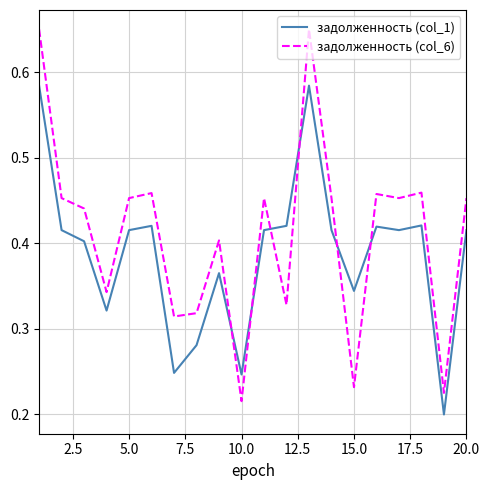

List the series in order of their peak value, lowest first.

задолженность (col_1), задолженность (col_6)